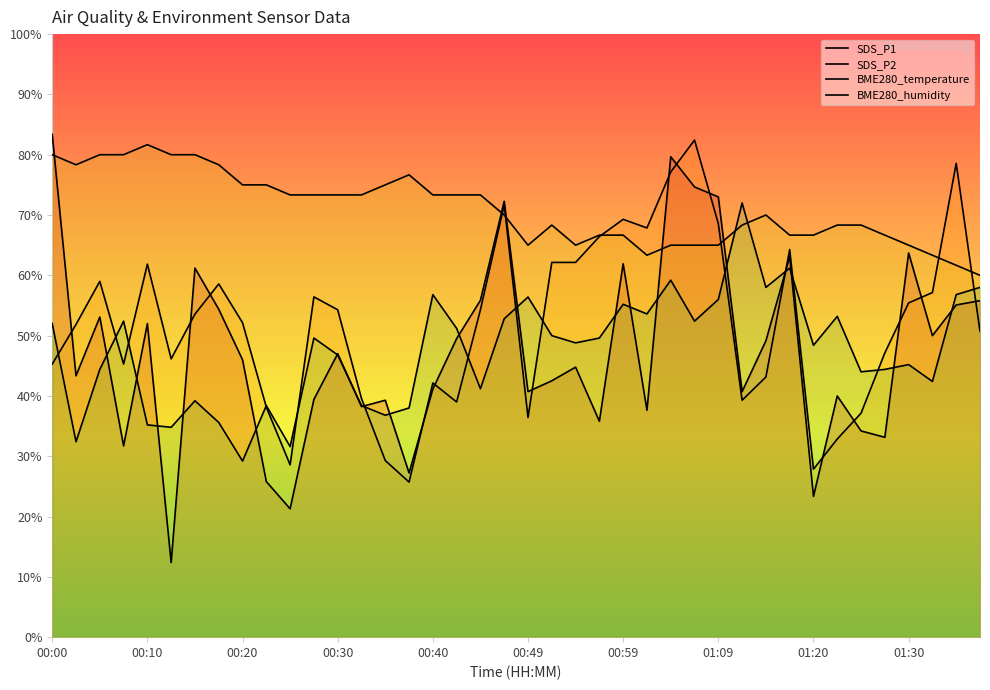

What is the approximate value of SDS_P1 at 00:59?

61.2